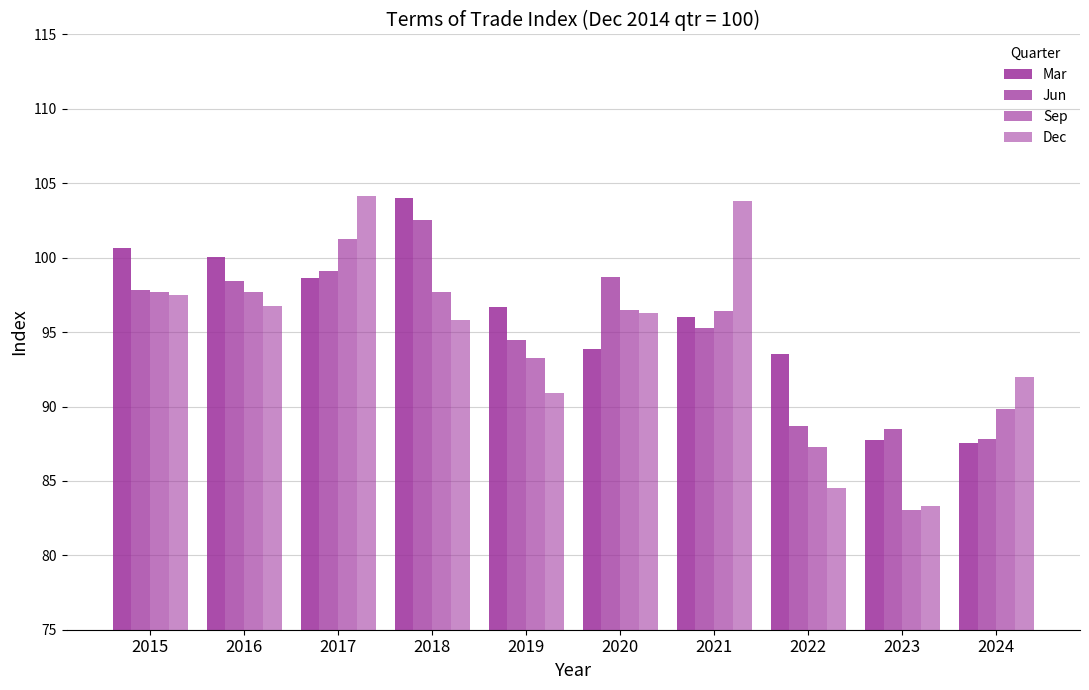

Reading right to left, list all the values displayed in this chart.

Mar: 87.5	87.8	93.5	96.0	93.9	96.7	104.0	98.6	100.1	100.7
Jun: 87.8	88.5	88.7	95.3	98.7	94.5	102.6	99.1	98.4	97.8
Sep: 89.9	83.0	87.2	96.4	96.5	93.2	97.7	101.2	97.7	97.7
Dec: 92.0	83.3	84.5	103.8	96.3	90.9	95.8	104.2	96.7	97.5